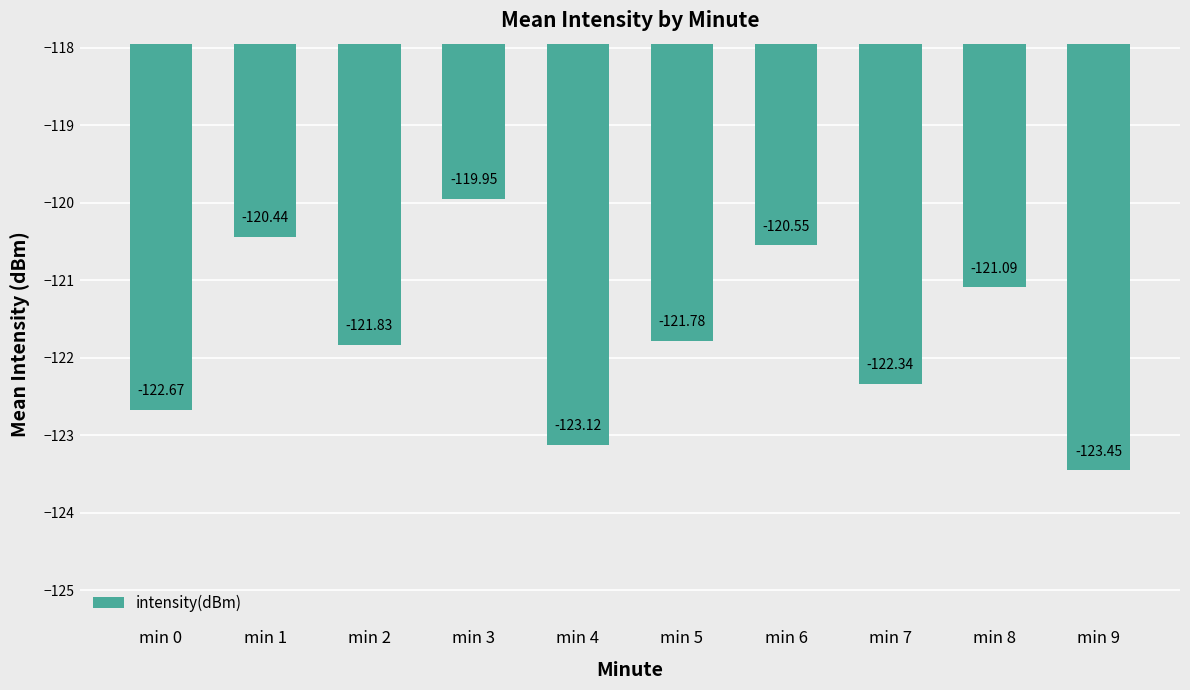

What is the sum of the values at min 8 and min 7?

-243.4